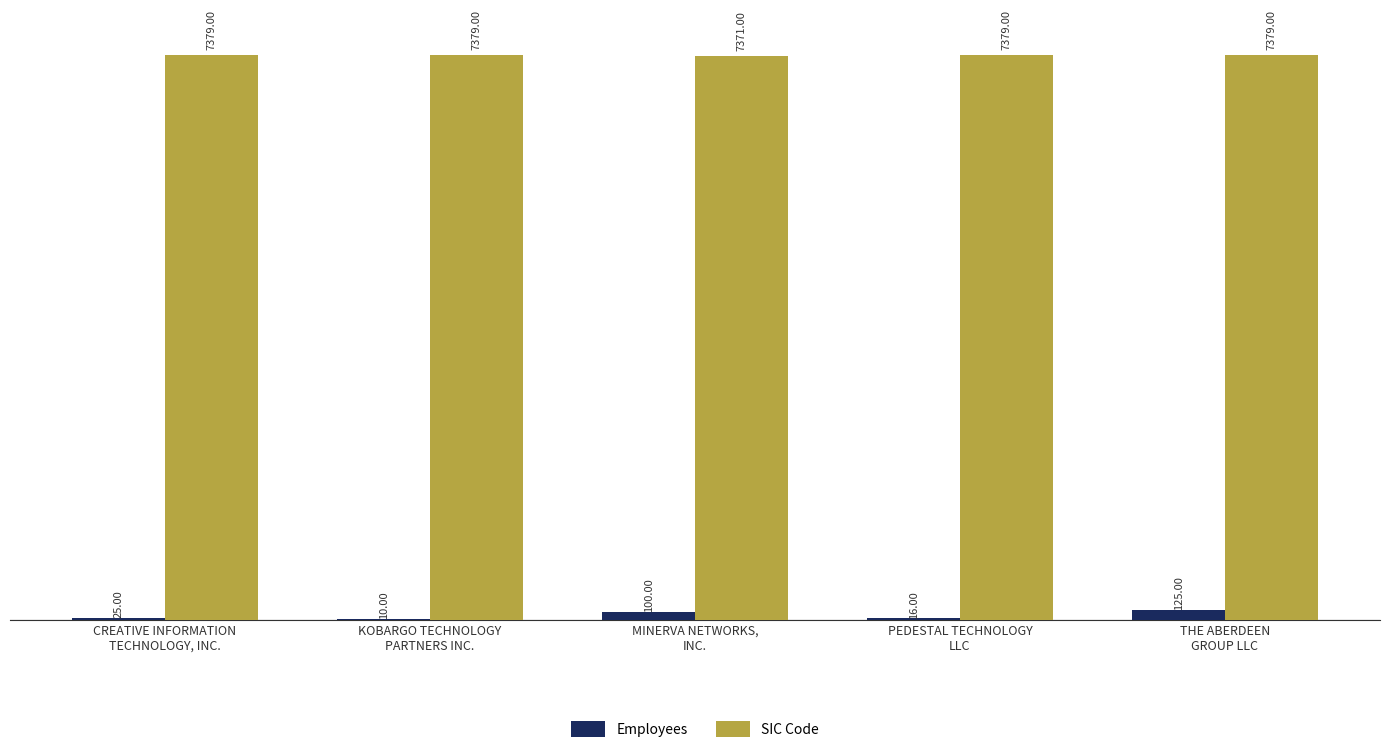

What is the sum of all Employees values?

276